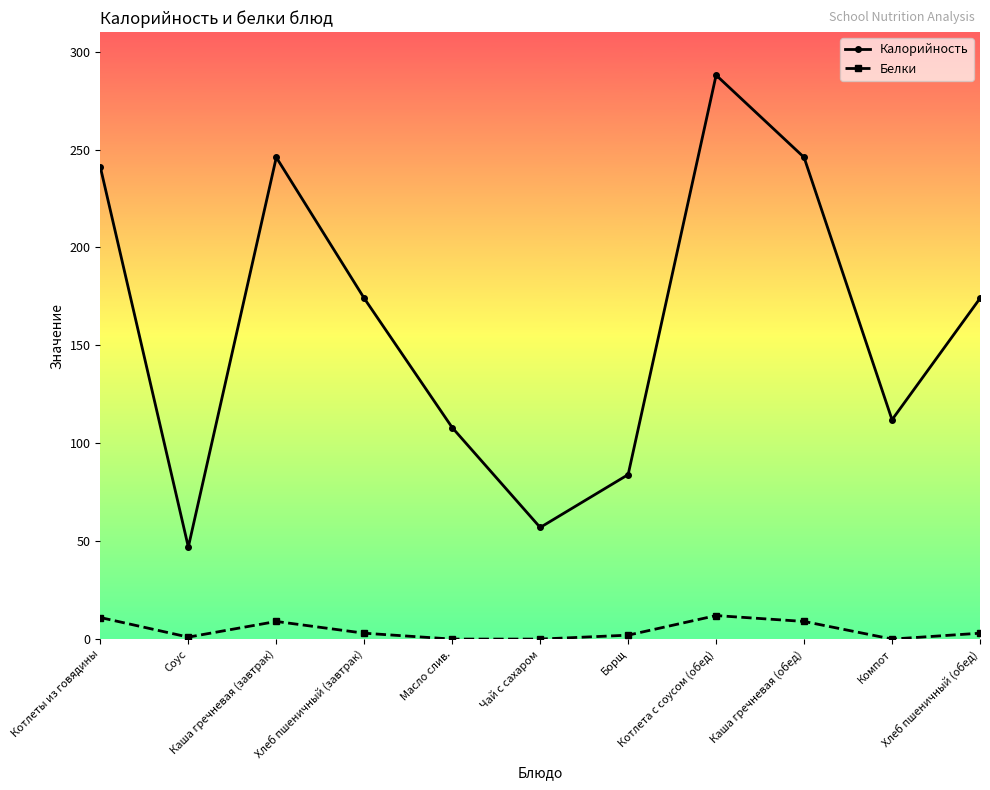

What is the average value of the Белки series?

5